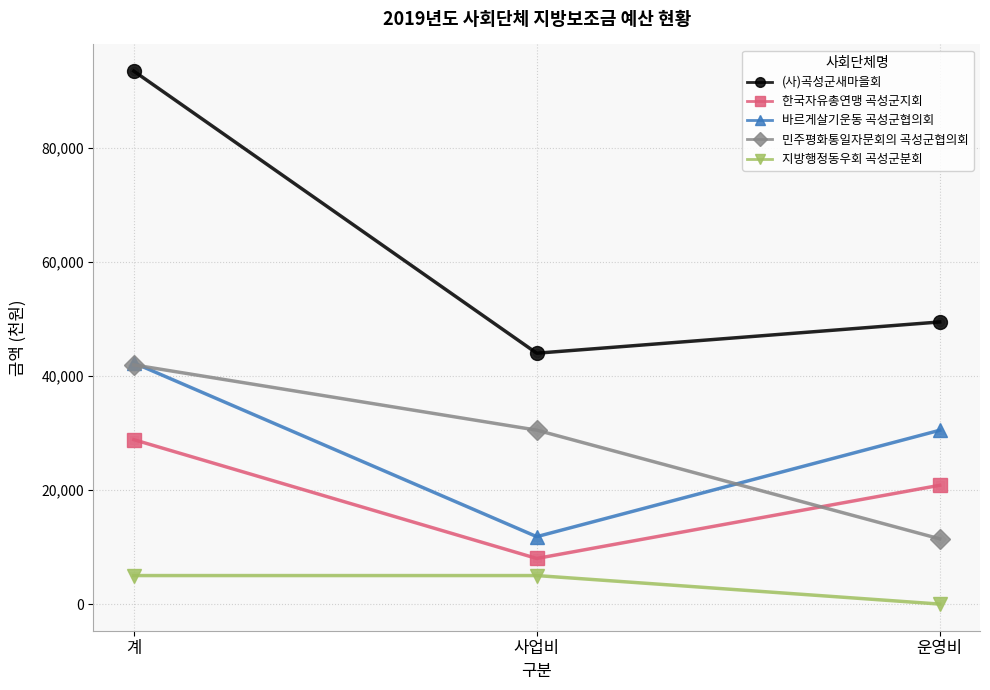

Reading left to right, transcribe all the data shown in this chart.

(사)곡성군새마을회: 계=93458	사업비=43990	운영비=49468
한국자유총연맹 곡성군지회: 계=28830	사업비=8000	운영비=20830
바르게살기운동 곡성군협의회: 계=42294	사업비=11820	운영비=30474
민주평화통일자문회의 곡성군협의회: 계=41940	사업비=30500	운영비=11440
지방행정동우회 곡성군분회: 계=5000	사업비=5000	운영비=0